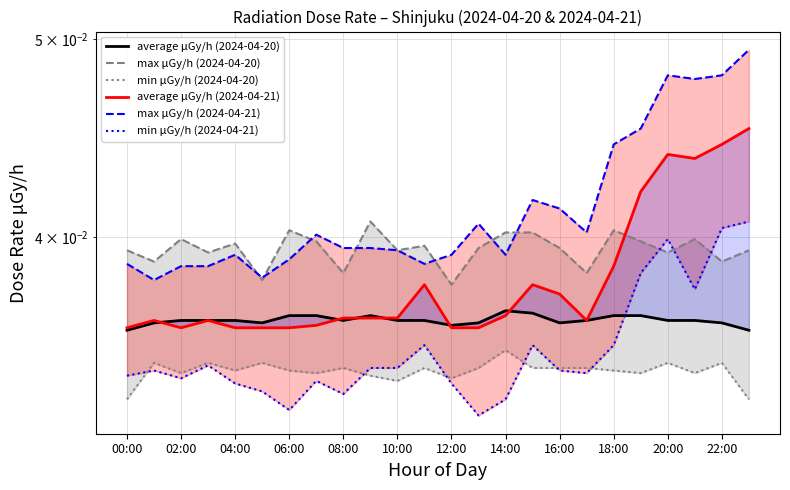

True or false: average μGy/h (2024-04-21) and min μGy/h (2024-04-20) intersect in this chart.

False